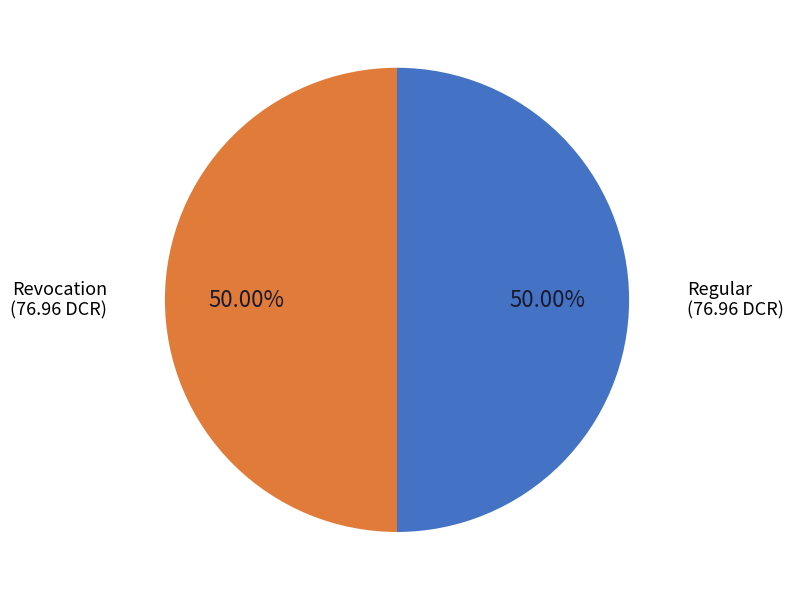

Which slice is the smallest?

Revocation